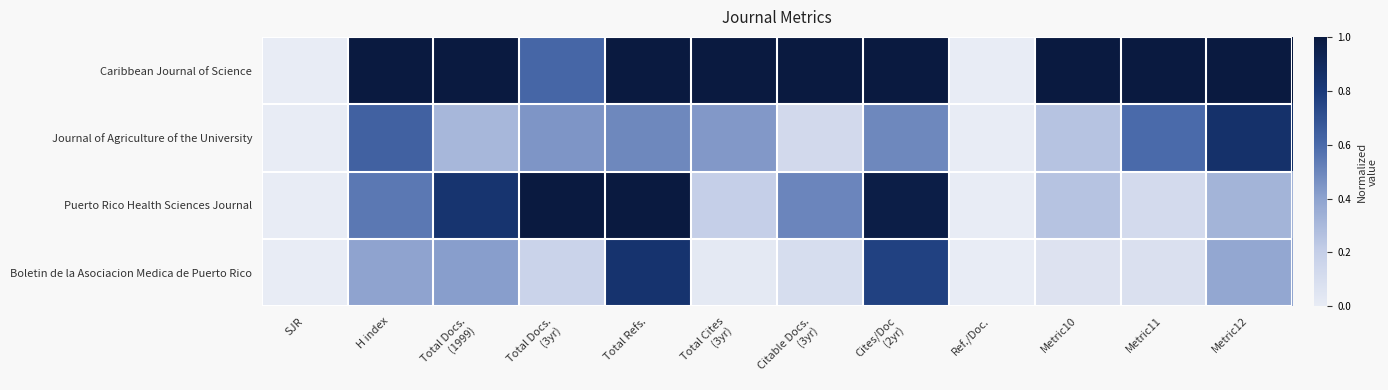

How many categories are shown in the chart?

12